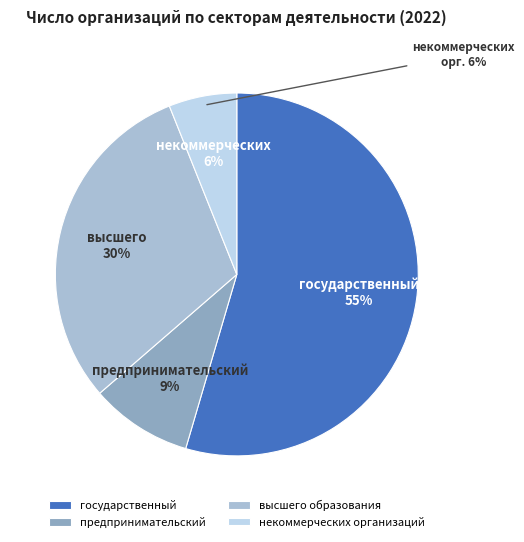

Combined, what portion of the pie is высшего образования and предпринимательский?

39.4%